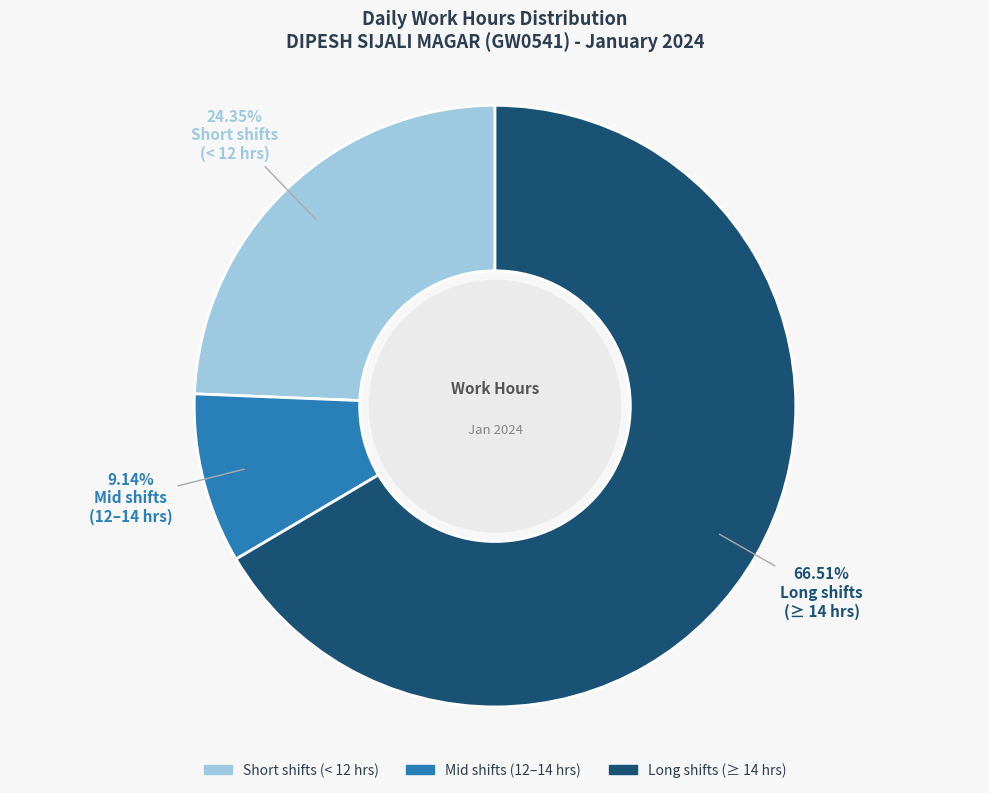

How many slices are in this pie chart?

3